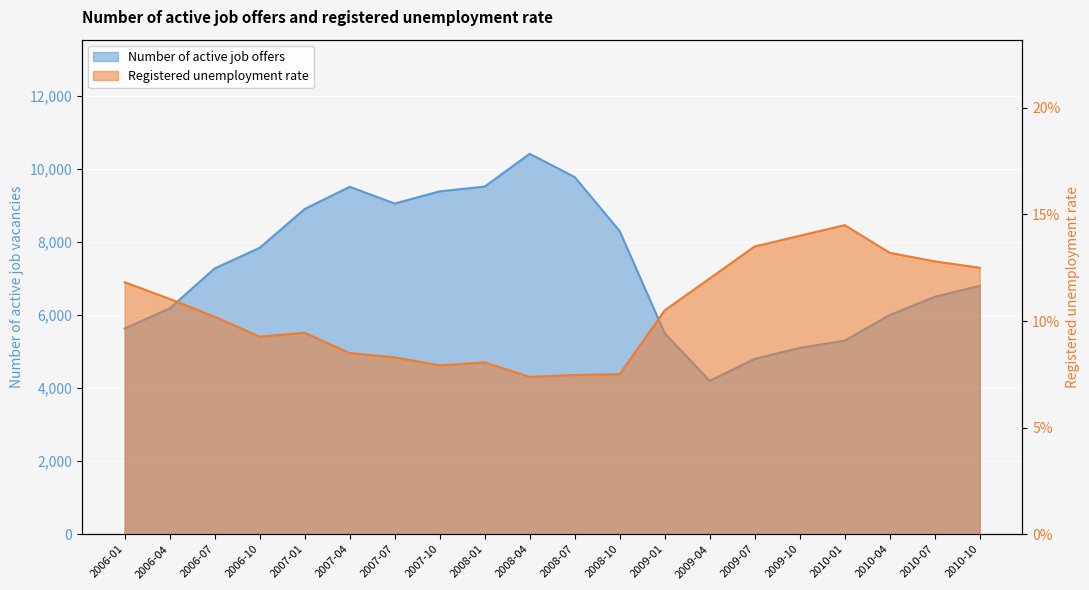

Which series has the widest spread of values?

Number of active job offers